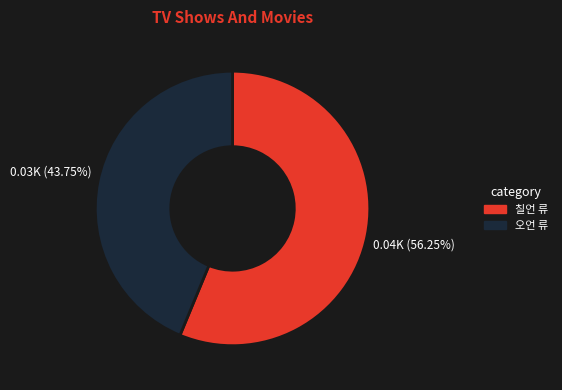

Does any single category account for the majority?

Yes